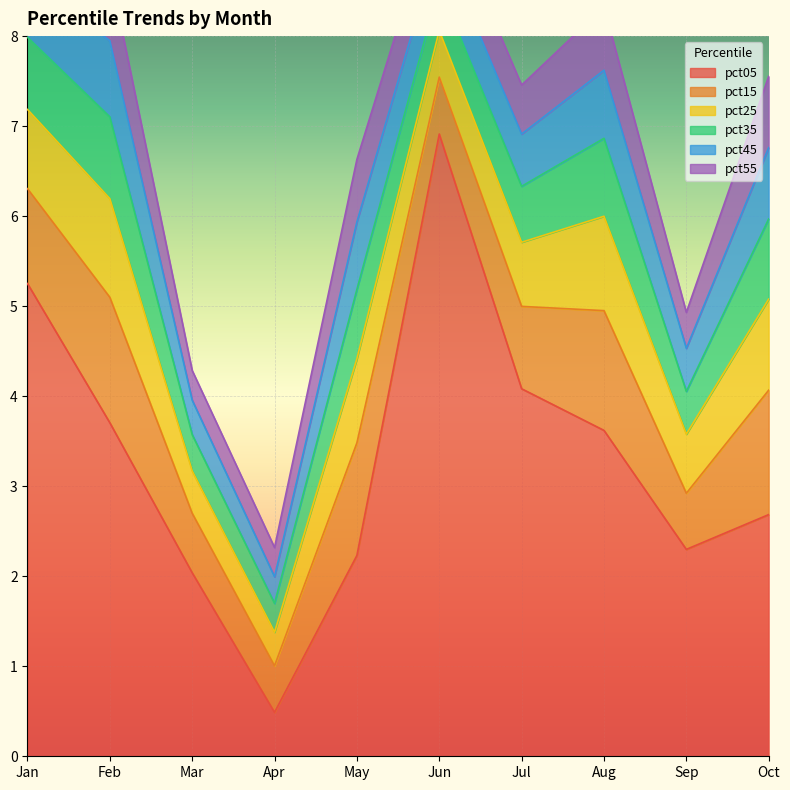

List the series in order of their peak value, highest first.

pct05, pct15, pct25, pct35, pct45, pct55